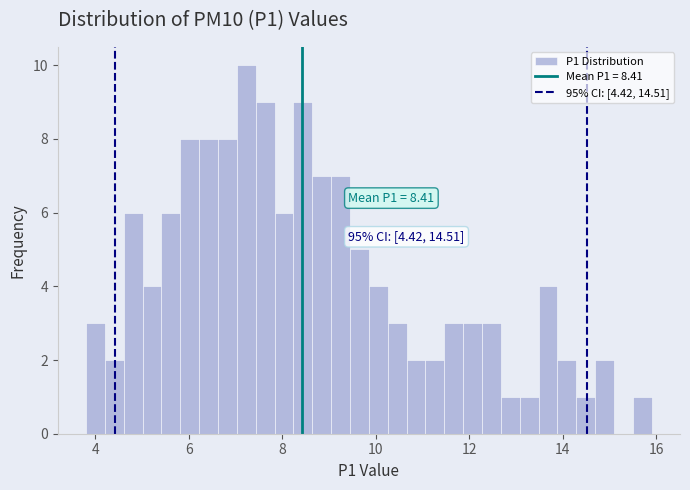

Around what value on the x-axis is the tallest bar? Give the approximate position of its centre, as read against the axis.

7.2